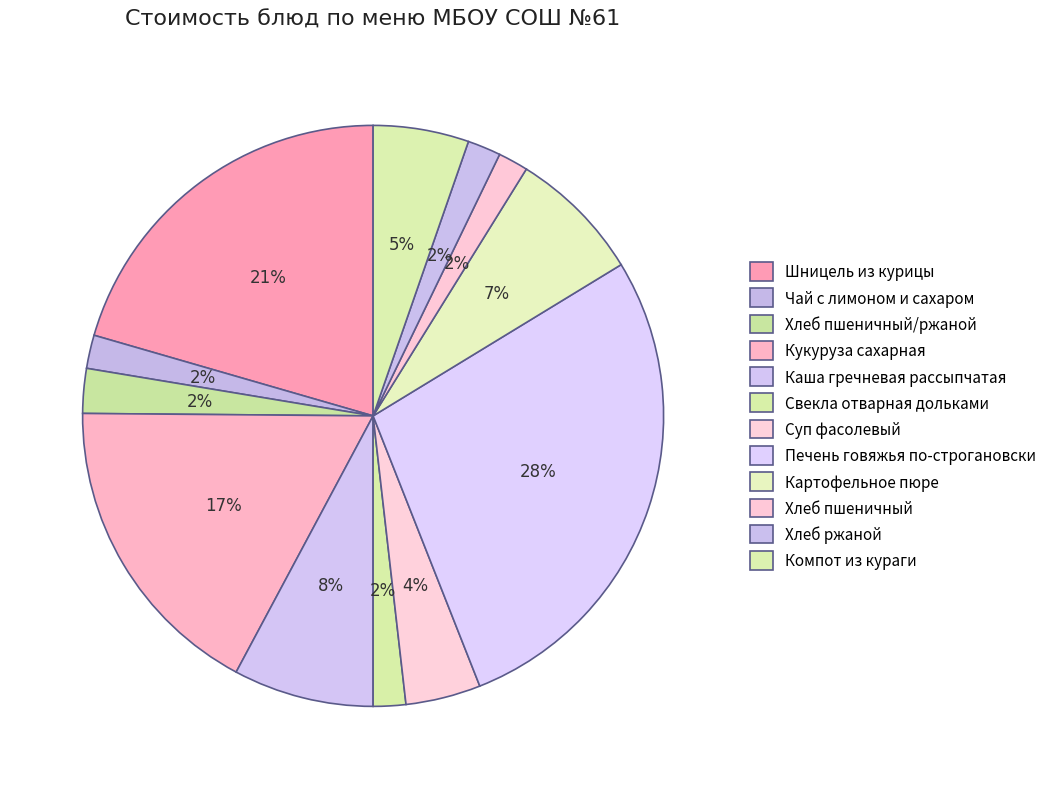

Is it true that Кукуруза сахарная is 31% of the pie?

False